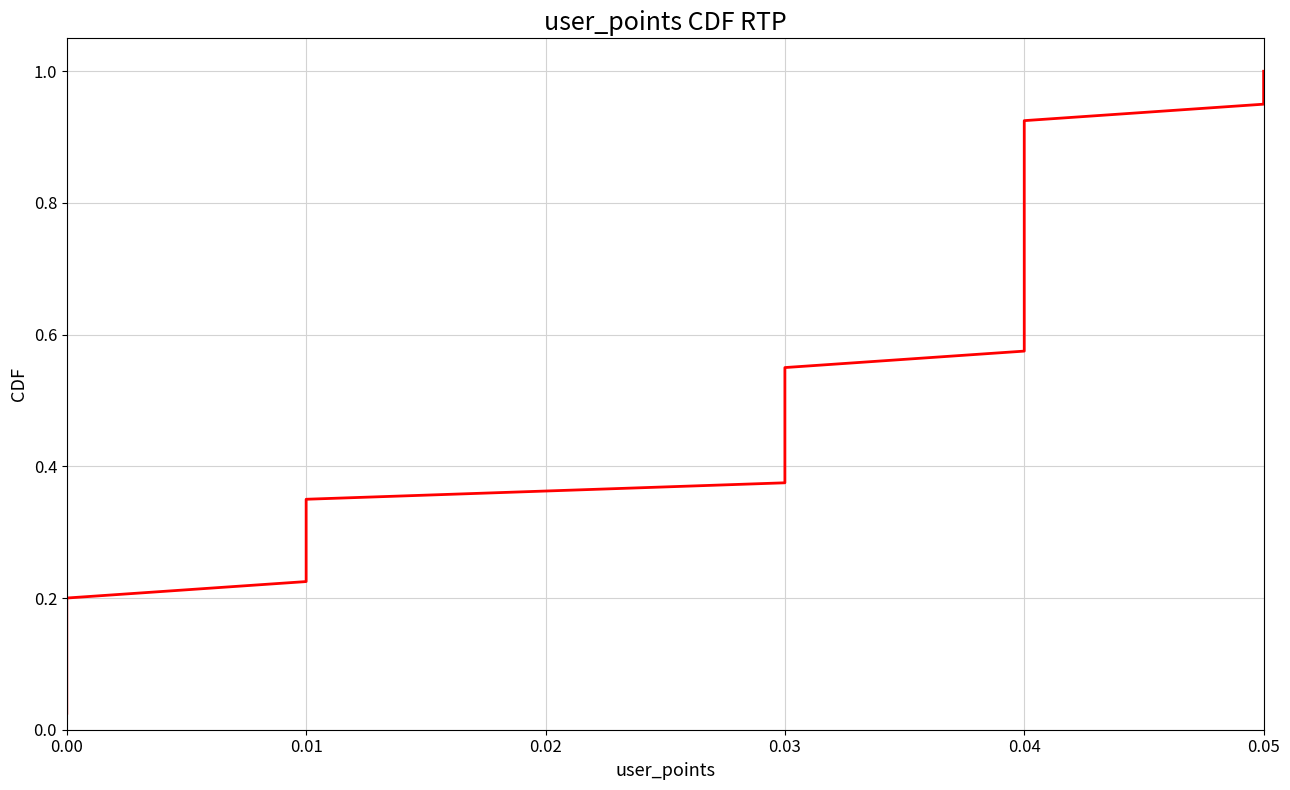

True or false: the data shows 0.1 at 0.01.

False